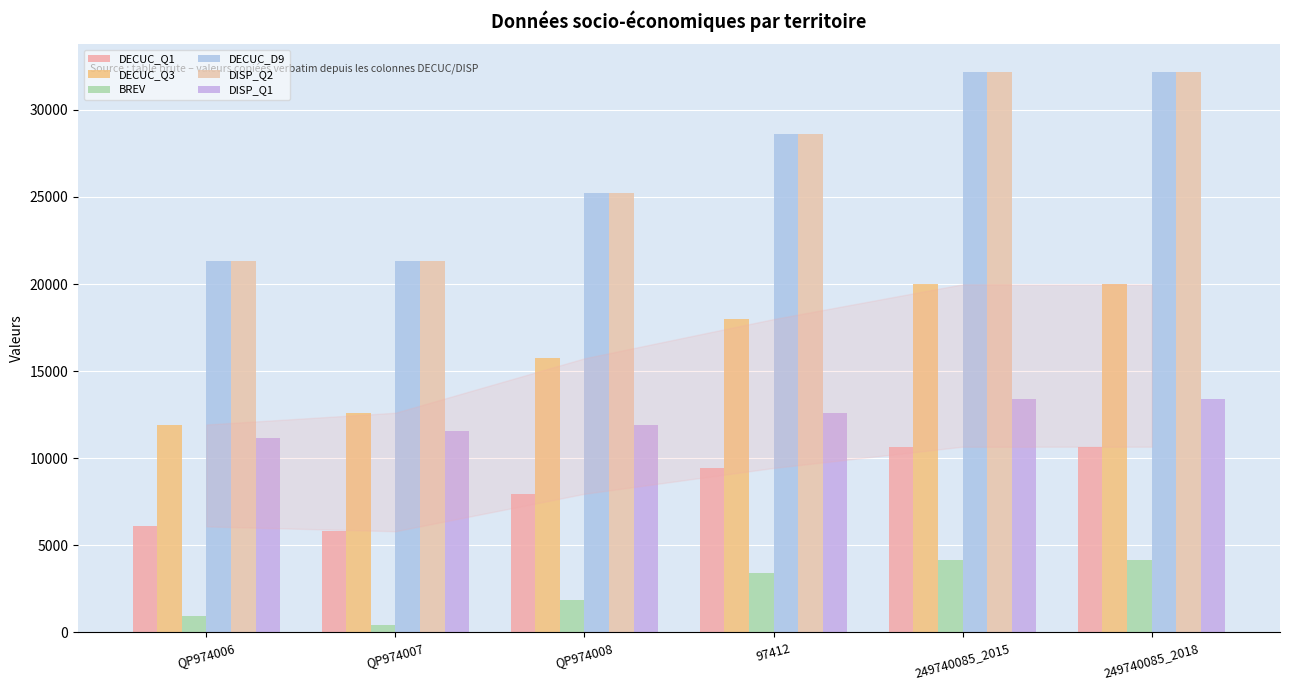

Which series has the largest range (max minus min)?

DISP_Q2